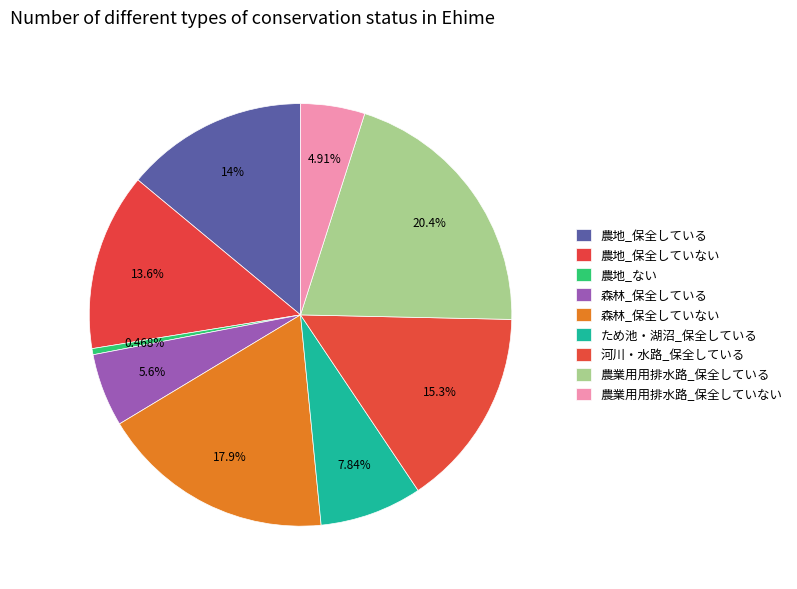

To the nearest percent, what percentage of the pie is ため池・湖沼_保全している?

8%